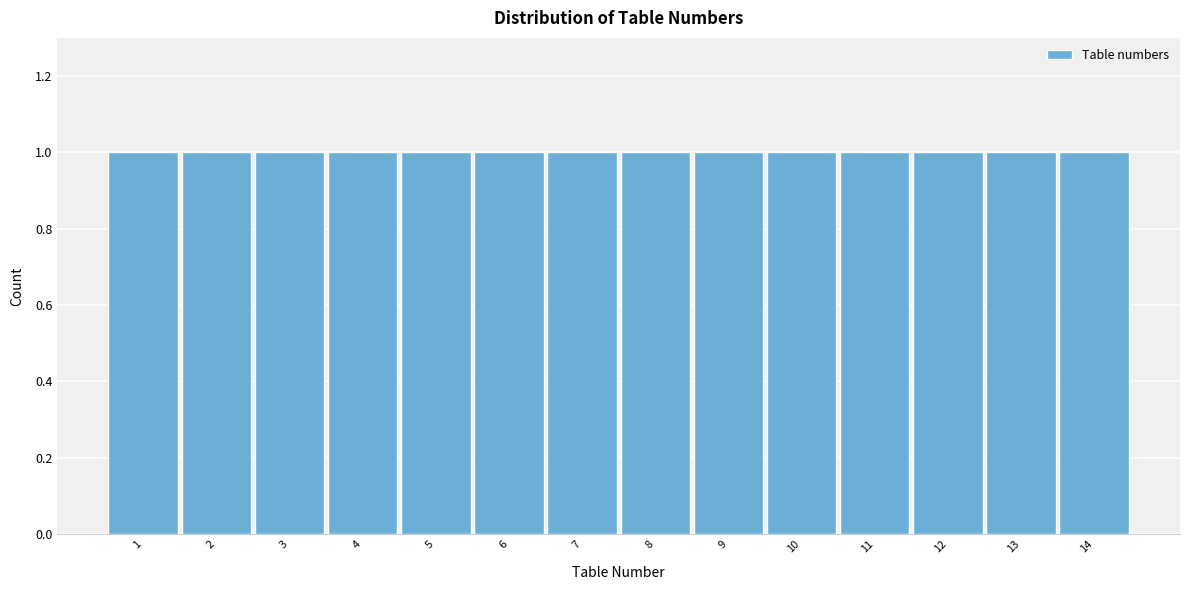

What is the height of the bar covering 3.5 to 4.5 on the x-axis? The values are not printed on the chart, so give them approximately, as read against the axis.

1